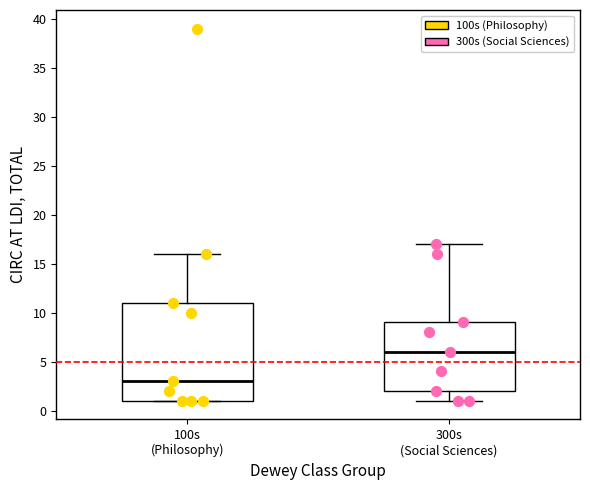

Reading left to right, read every box against the y-axis: the position of its median line, the range the box covers, and the ends of its whiskers. The values are not printed on the chart, so give them approximately, as read against the axis.

100s (Philosophy): median 3, box 1 to 11, whiskers 1 to 16
300s (Social Sciences): median 6, box 2 to 9, whiskers 1 to 17